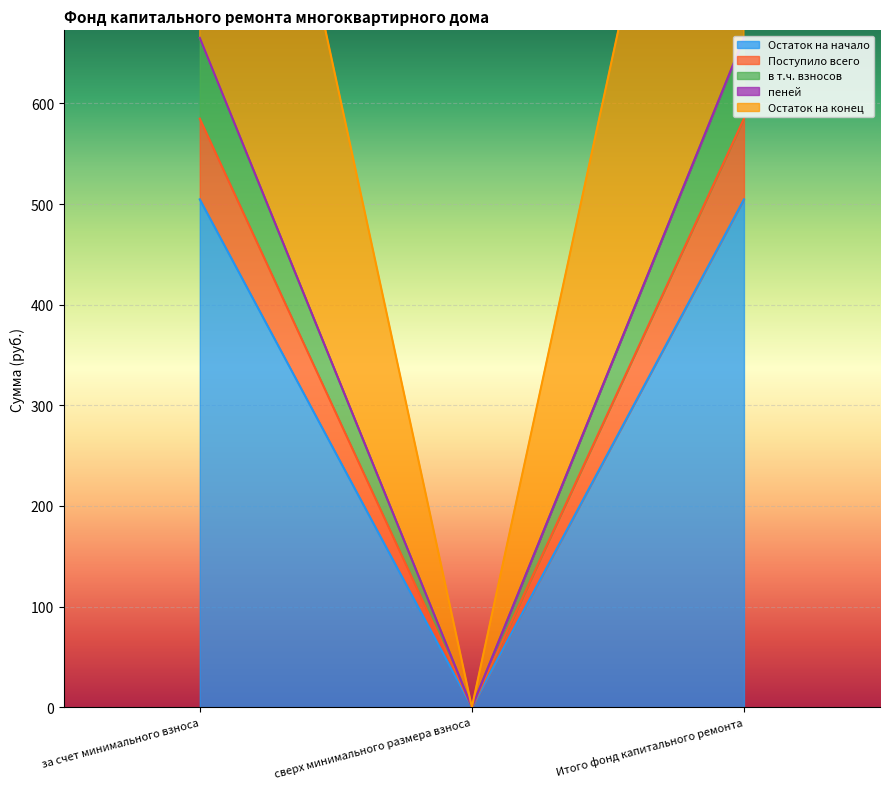

What is the difference between the second highest and minimum values in the Остаток на конец series?

665.1